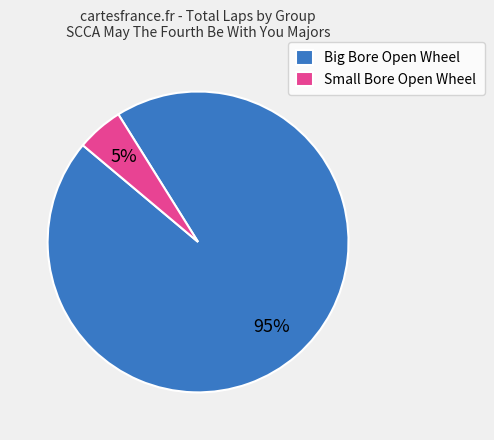

Is Small Bore Open Wheel the majority of the pie?

No